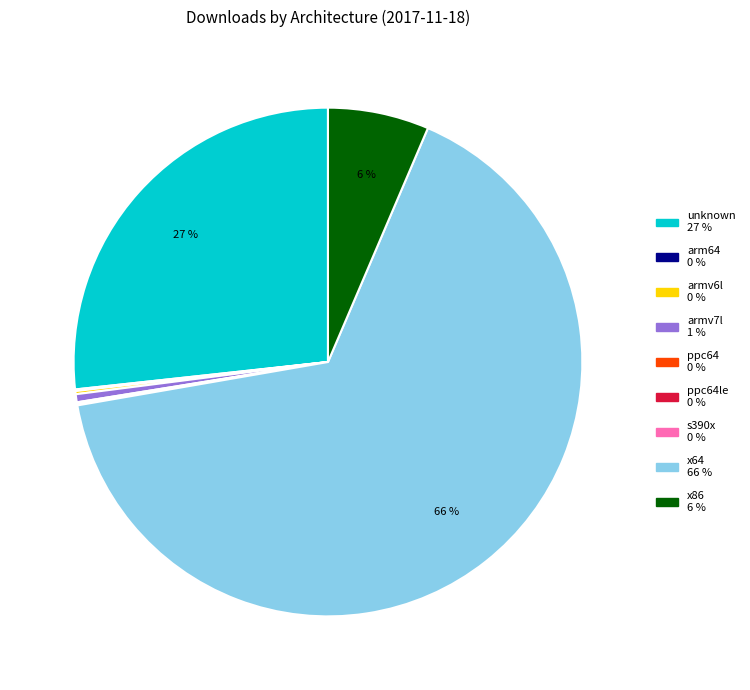

To the nearest percent, what is the difference between the largest and smallest slice percentages?

66%